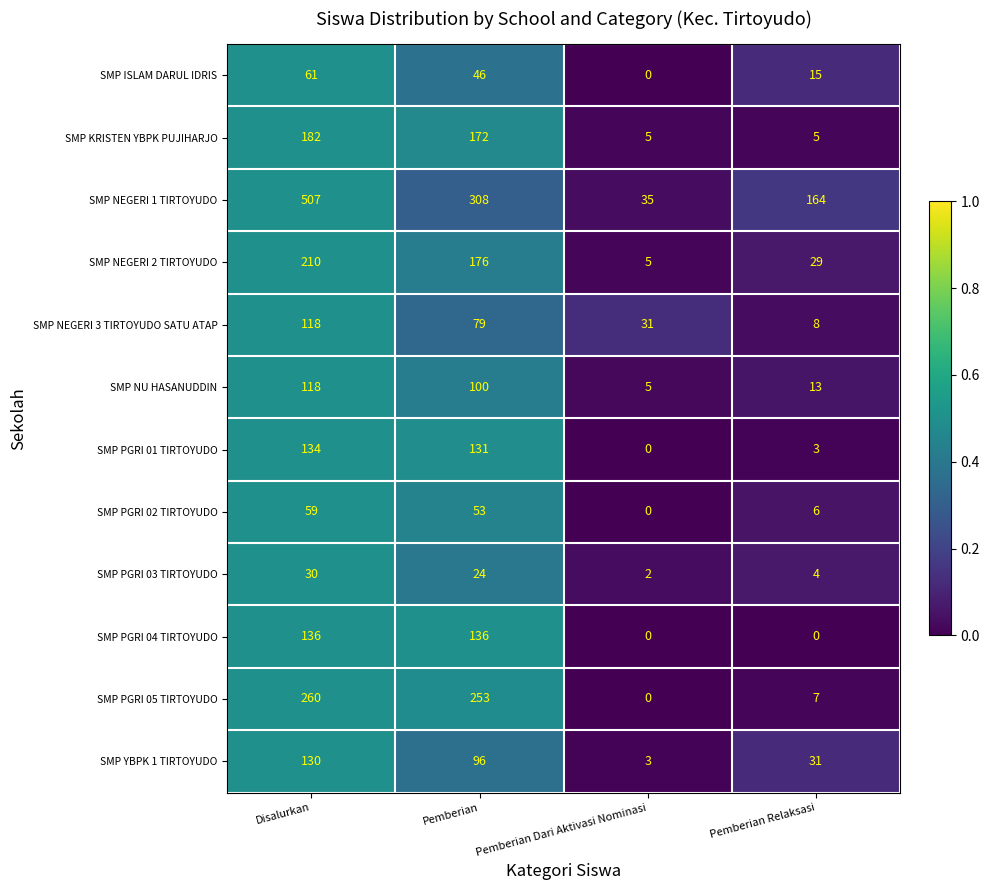

What is the greatest value displayed?

507